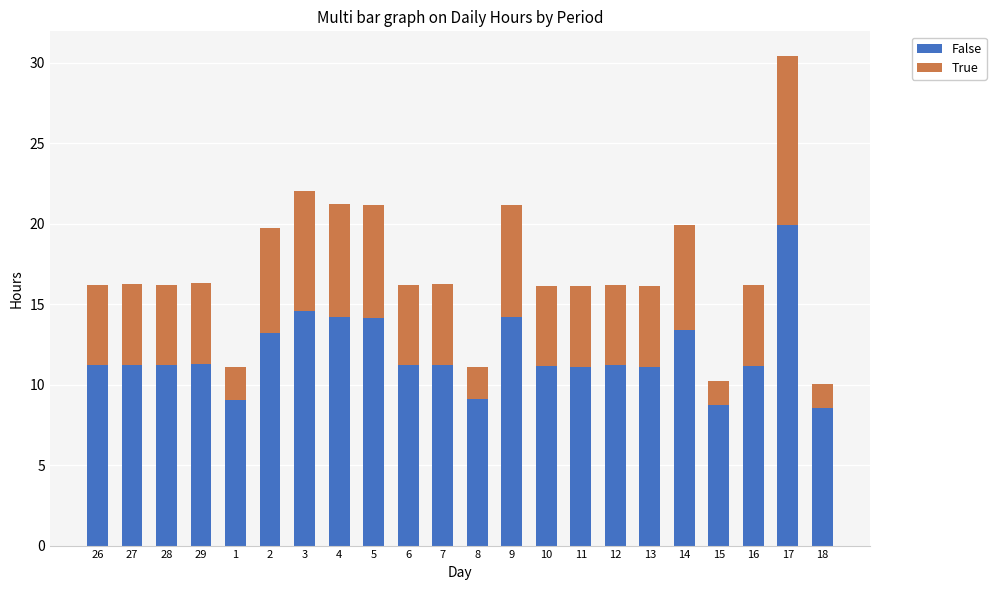

At which category is the sum across all series the highest?

17